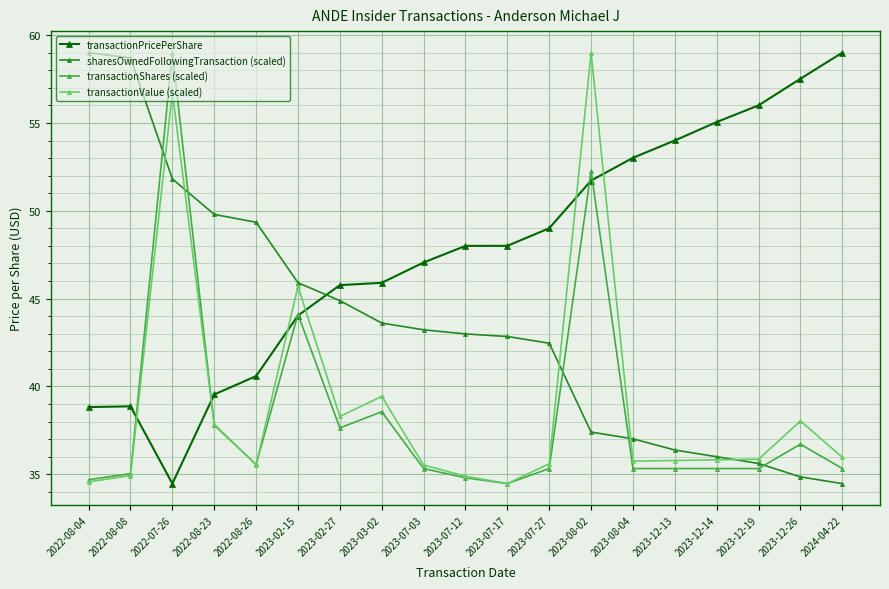

Where is the first local minimum for transactionPricePerShare?

2022-07-26